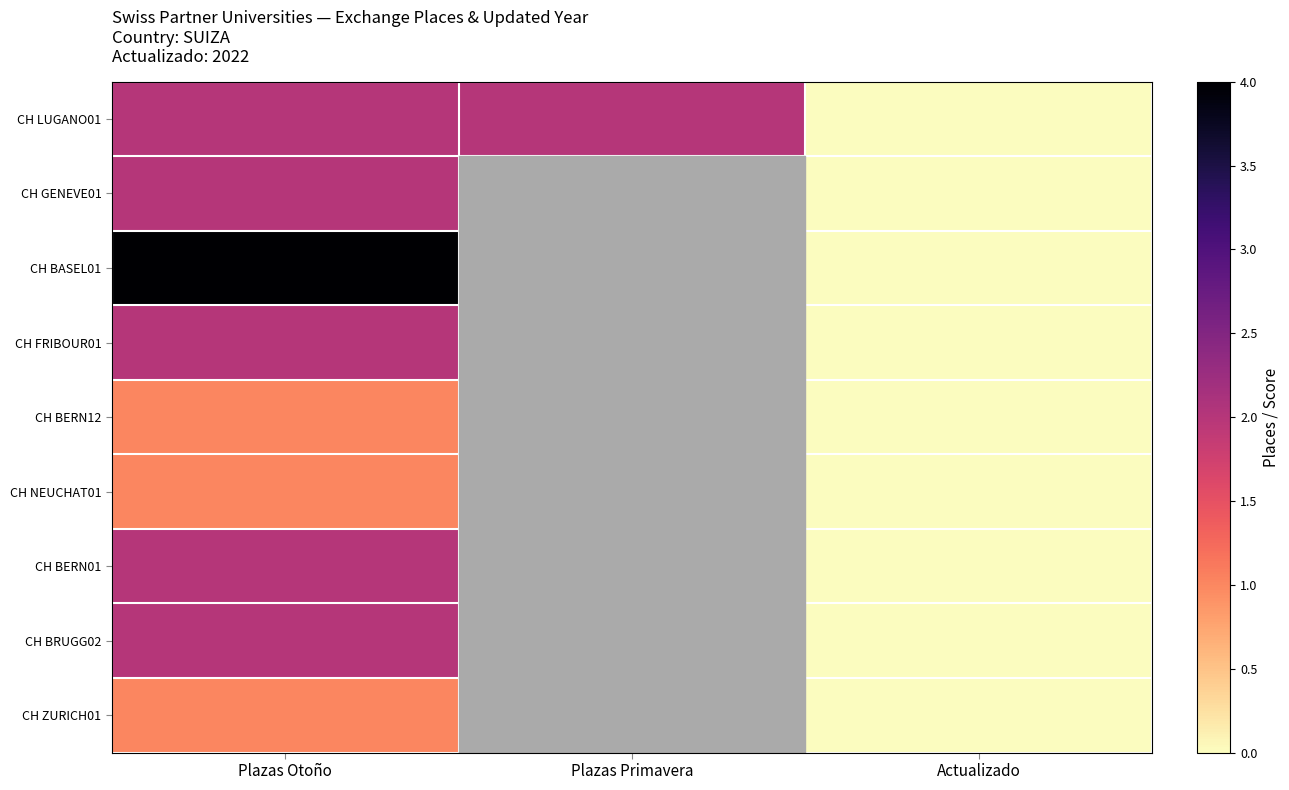

Which category has the highest value across all series?

Plazas Otoño